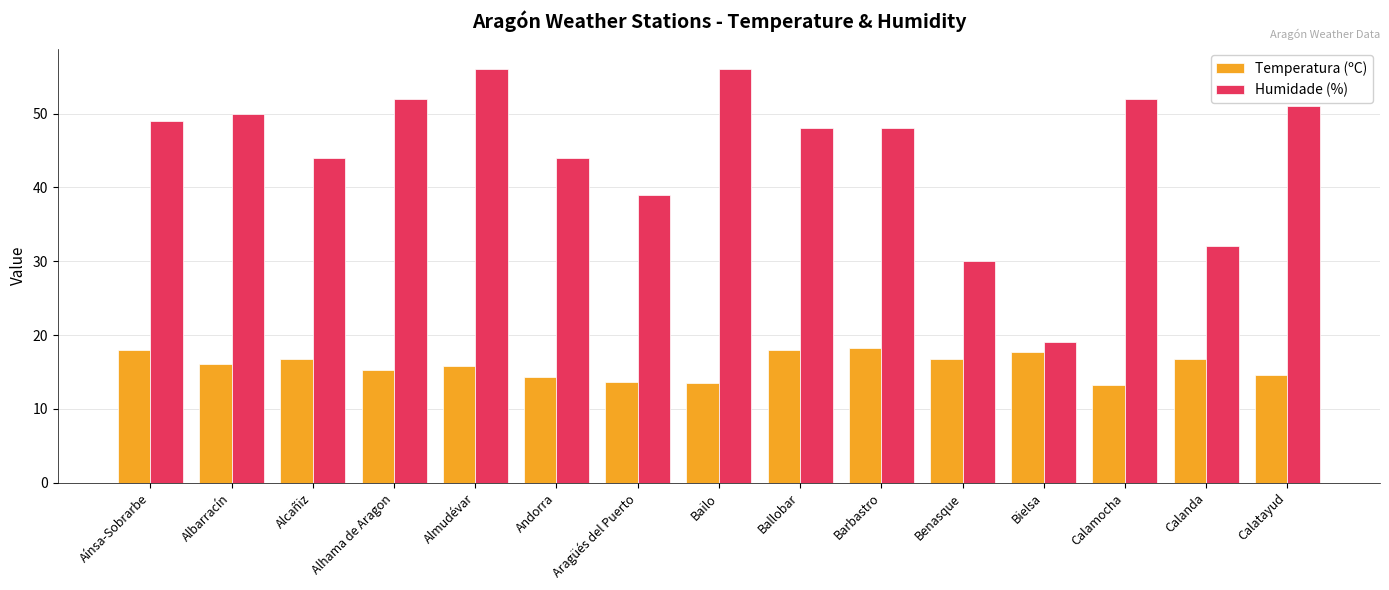

Is it true that Humidade (%) equals 79.1 at Calatayud?

False